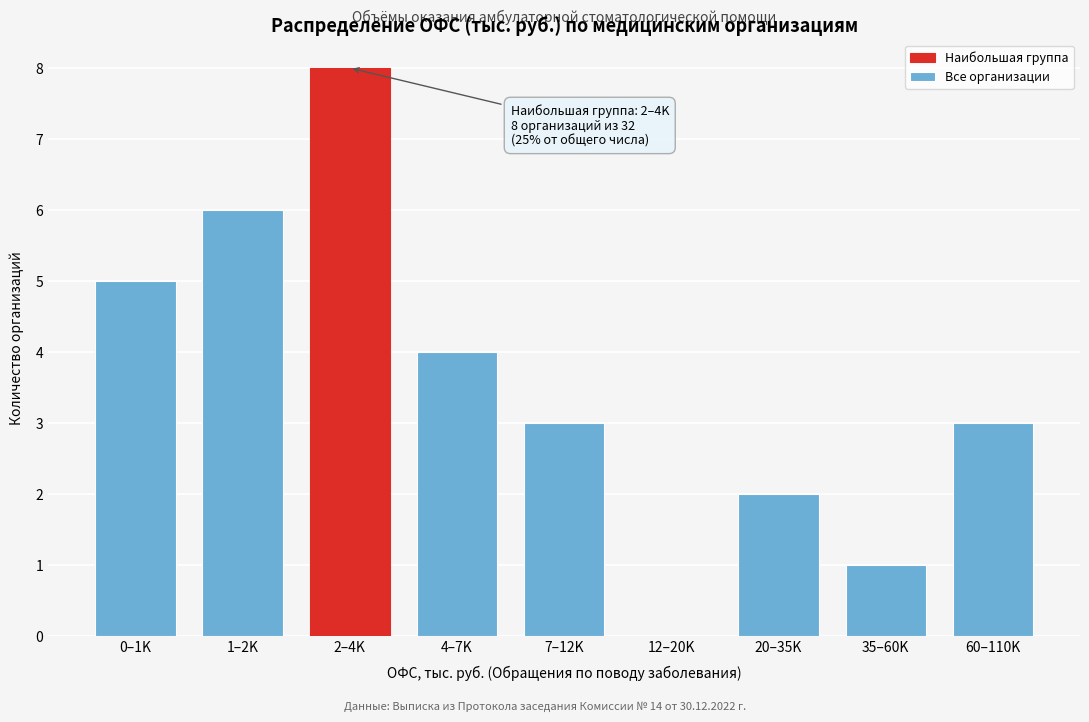

Reading left to right, extract all data points from this chart.

0–1K=5	1–2K=6	2–4K=8	4–7K=4	7–12K=3	12–20K=0	20–35K=2	35–60K=1	60–110K=3